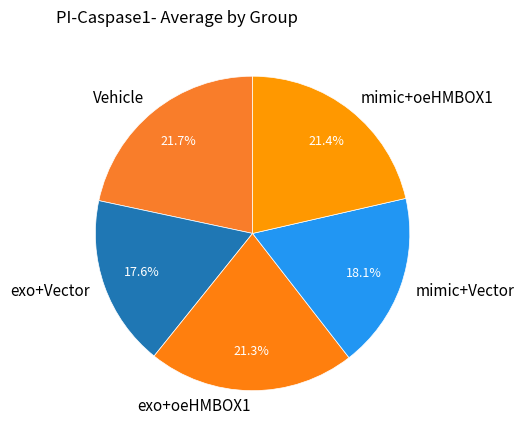

What is the ratio of the value at Vehicle to the value at exo+oeHMBOX1?

1.0